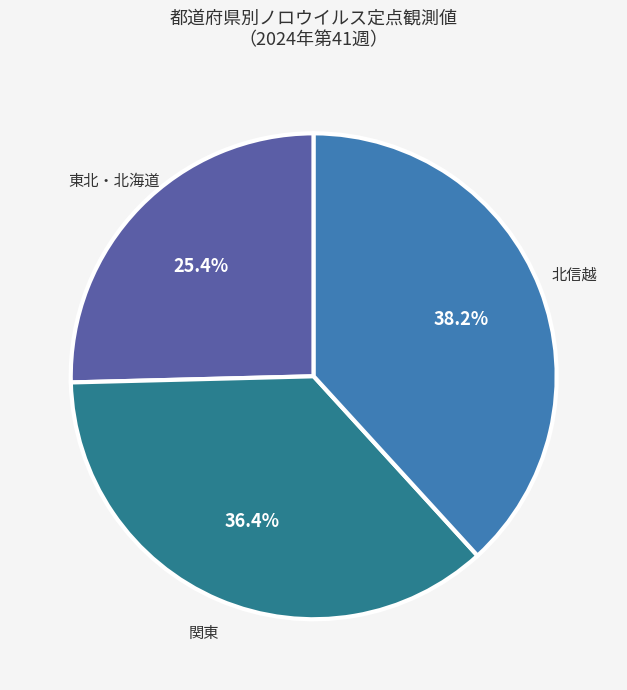

Is there a majority slice in this chart?

No